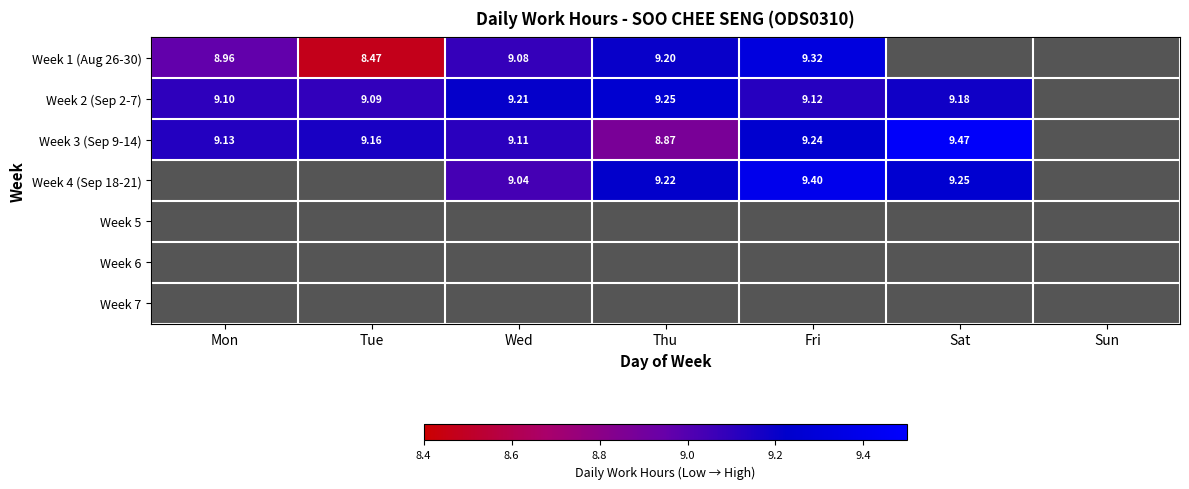

Is the value of Week 2 (Sep 2-7) at Wed greater than the value of Week 1 (Aug 26-30) at Mon?

Yes